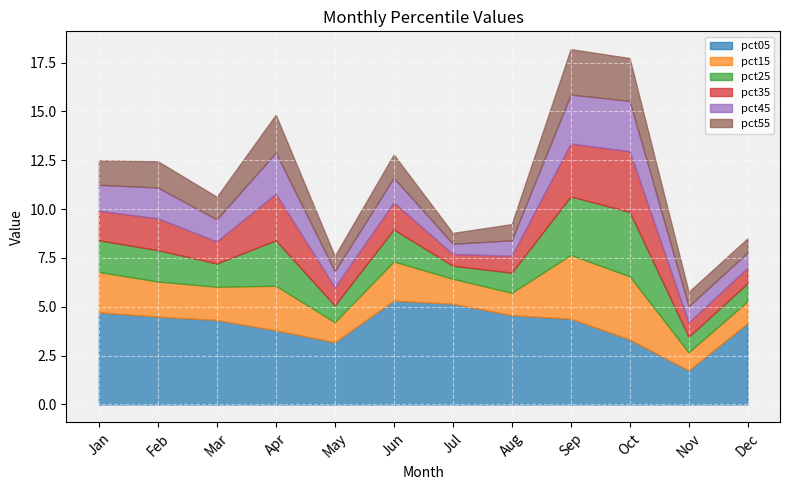

Reading right to left, transcribe all the data shown in this chart.

pct05: 4.2	1.7	3.3	4.4	4.6	5.2	5.3	3.2	3.8	4.3	4.5	4.7
pct15: 1.1	0.9	3.2	3.3	1.1	1.3	2.0	1.0	2.3	1.7	1.8	2.1
pct25: 0.9	0.8	3.3	3.0	1.0	0.7	1.6	0.9	2.3	1.2	1.6	1.6
pct35: 0.8	0.7	3.1	2.7	0.9	0.6	1.4	0.9	2.4	1.1	1.6	1.5
pct45: 0.8	0.8	2.6	2.5	0.8	0.5	1.3	0.8	2.1	1.1	1.6	1.3
pct55: 0.7	0.7	2.2	2.3	0.8	0.6	1.2	0.8	1.9	1.2	1.3	1.3